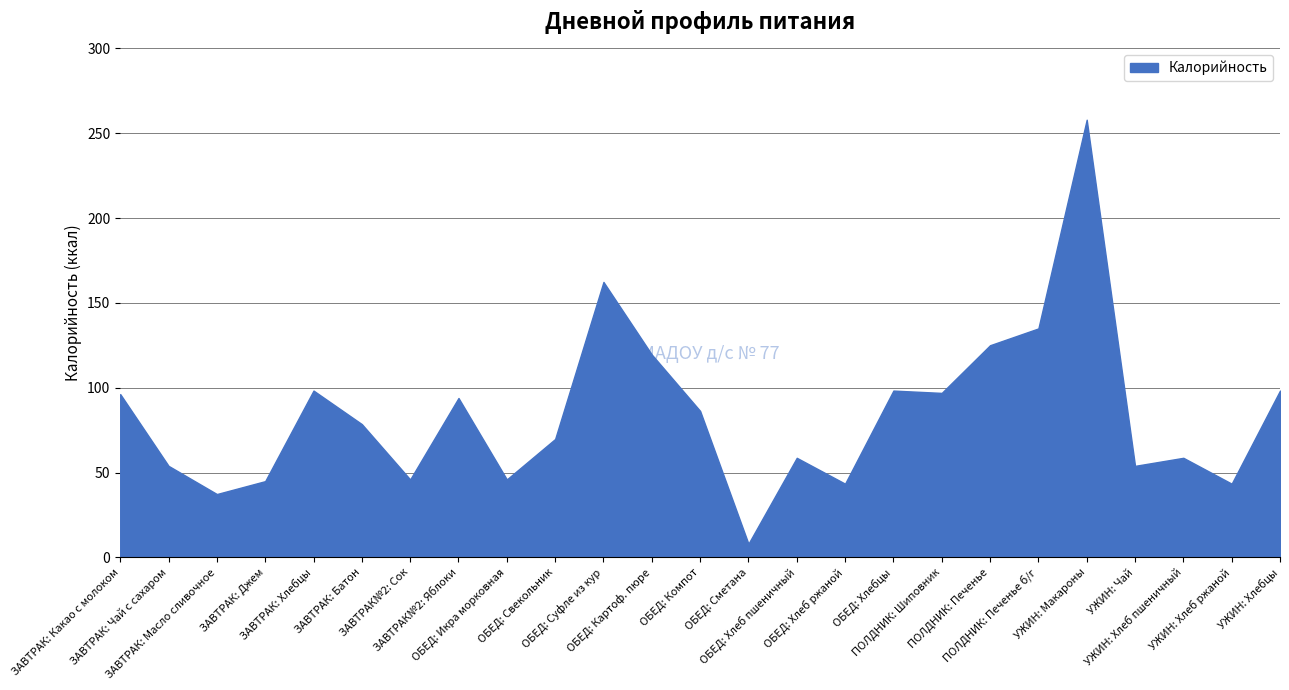

What is the greatest value displayed?

258.0